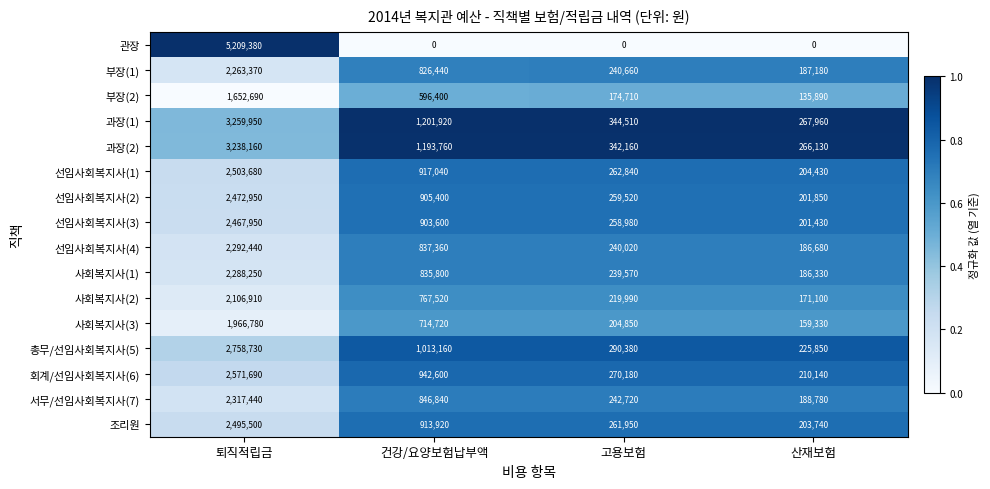

At how many categories does at least one series exceed 0?

4